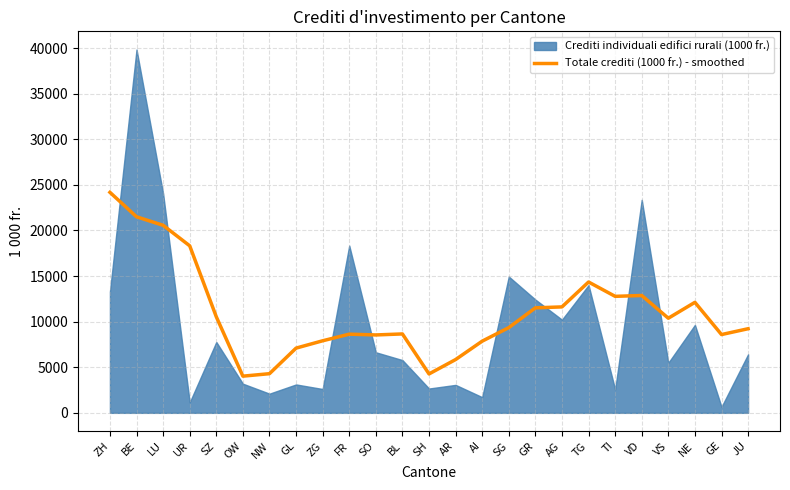

Which has a higher value, AG or BL?

AG